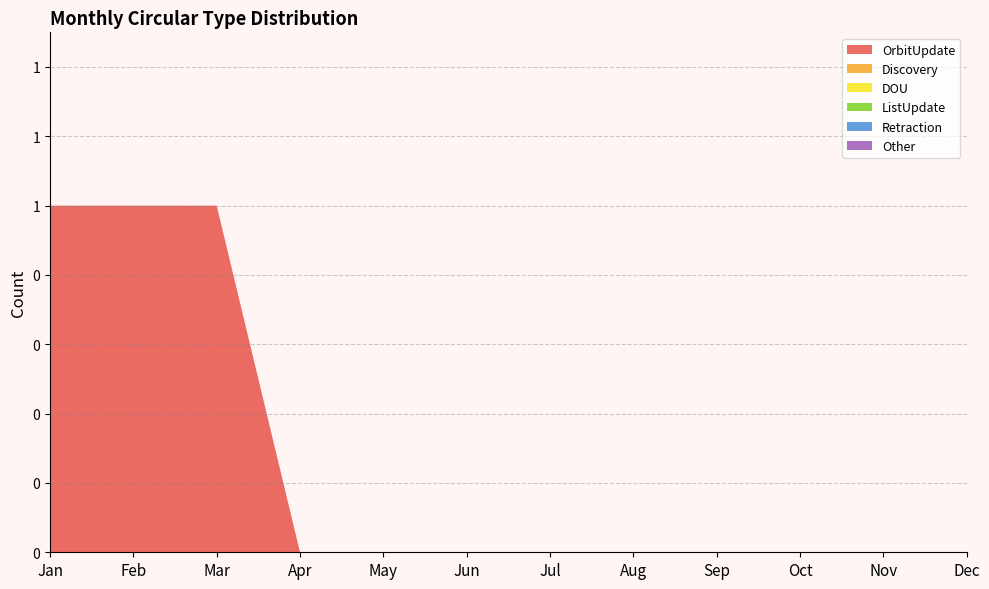

Reading left to right, transcribe all the data shown in this chart.

OrbitUpdate: Jan=1	Feb=1	Mar=1	Apr=0	May=0	Jun=0	Jul=0	Aug=0	Sep=0	Oct=0	Nov=0	Dec=0
Discovery: Jan=0	Feb=0	Mar=0	Apr=0	May=0	Jun=0	Jul=0	Aug=0	Sep=0	Oct=0	Nov=0	Dec=0
DOU: Jan=0	Feb=0	Mar=0	Apr=0	May=0	Jun=0	Jul=0	Aug=0	Sep=0	Oct=0	Nov=0	Dec=0
ListUpdate: Jan=0	Feb=0	Mar=0	Apr=0	May=0	Jun=0	Jul=0	Aug=0	Sep=0	Oct=0	Nov=0	Dec=0
Retraction: Jan=0	Feb=0	Mar=0	Apr=0	May=0	Jun=0	Jul=0	Aug=0	Sep=0	Oct=0	Nov=0	Dec=0
Other: Jan=0	Feb=0	Mar=0	Apr=0	May=0	Jun=0	Jul=0	Aug=0	Sep=0	Oct=0	Nov=0	Dec=0